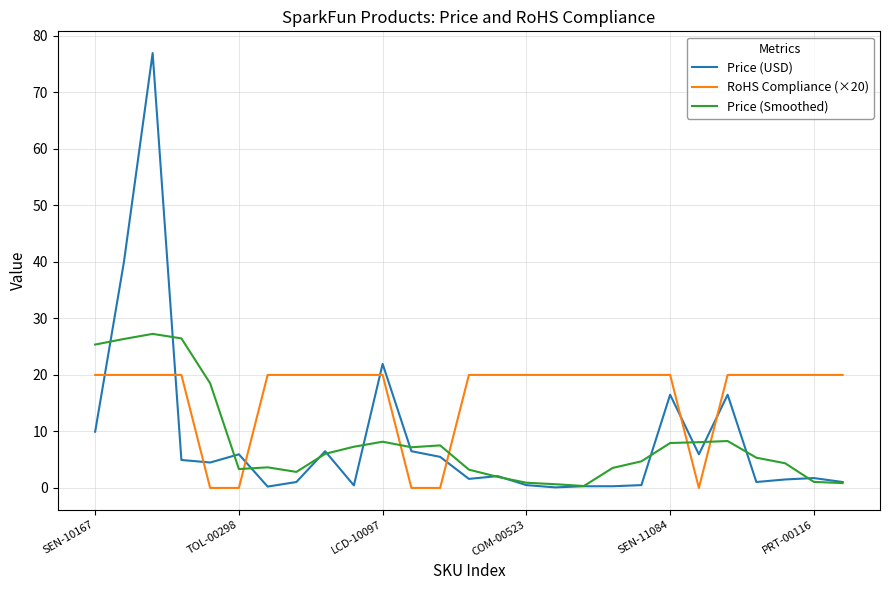

What is the average value of the RoHS Compliance (×20) series?

16.3